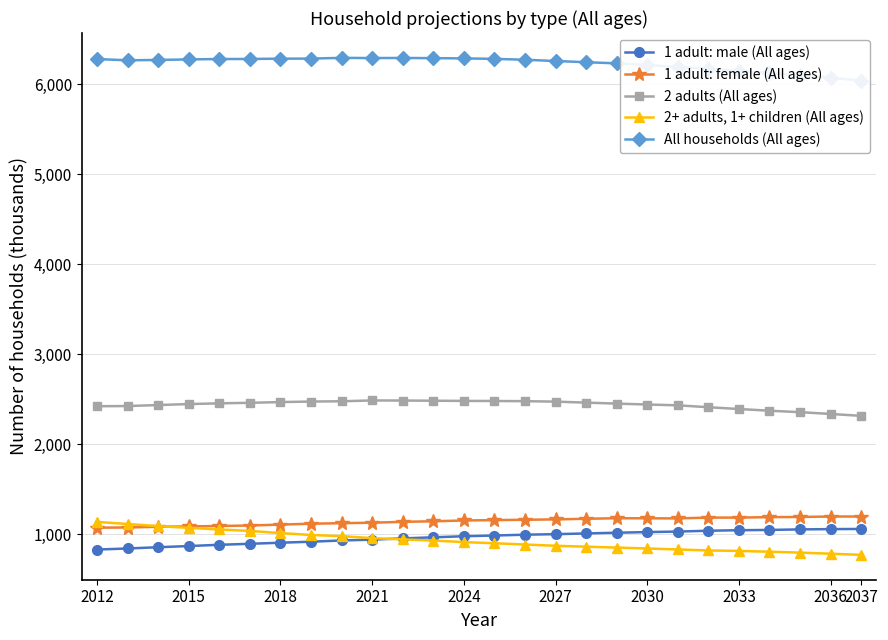

What is the label of the 26th point from the right?

2012